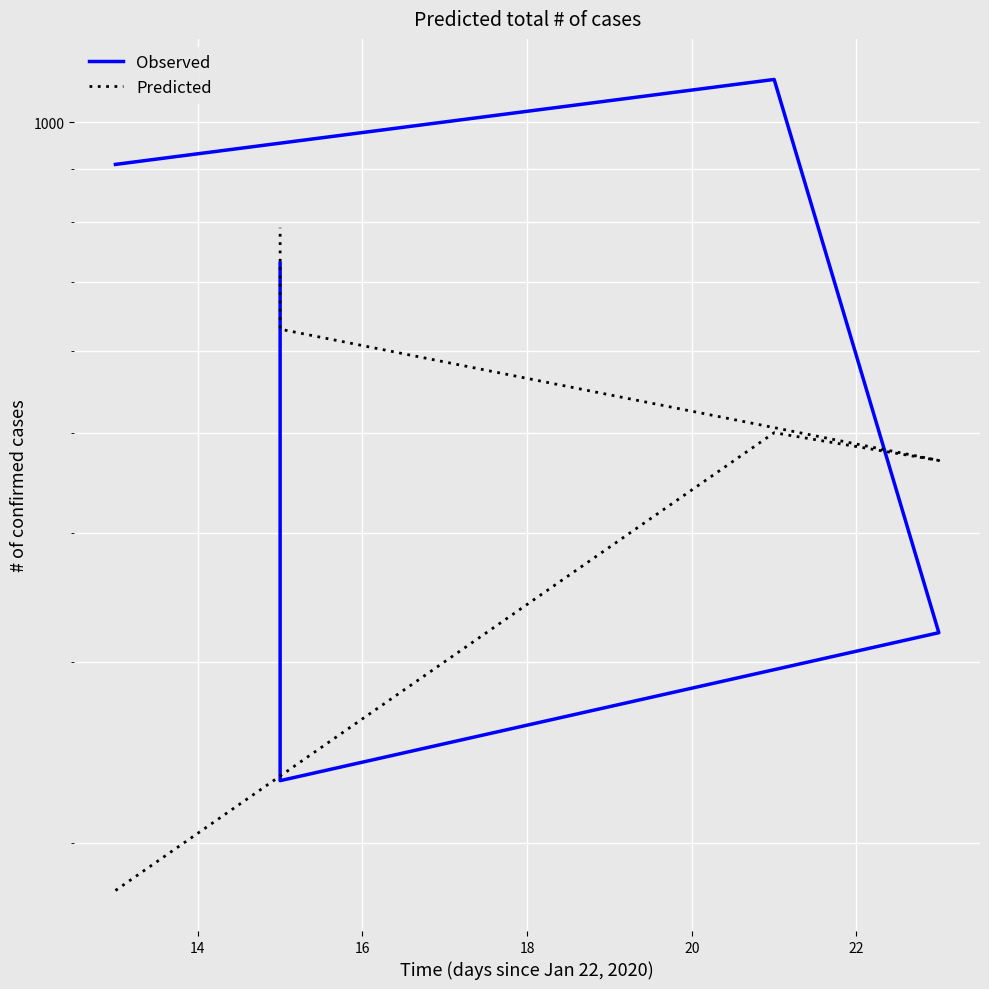

True or false: Observed has more than 2 interior local peaks.

False